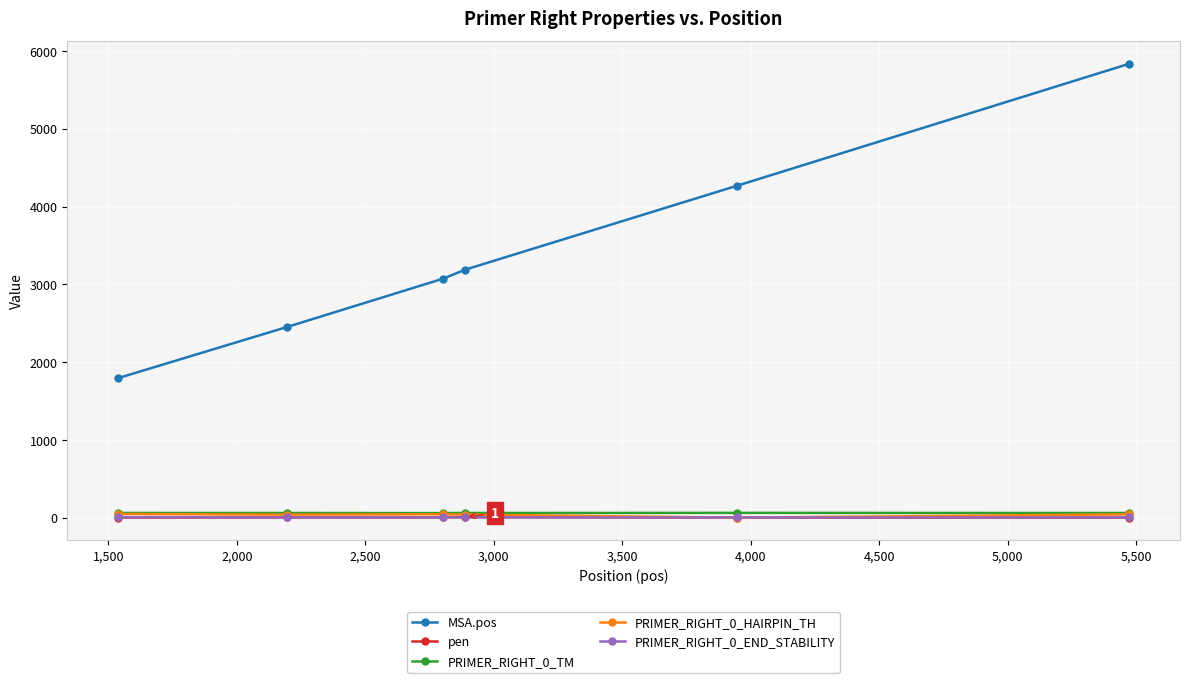

True or false: pen has more than 0 interior local peaks.

True